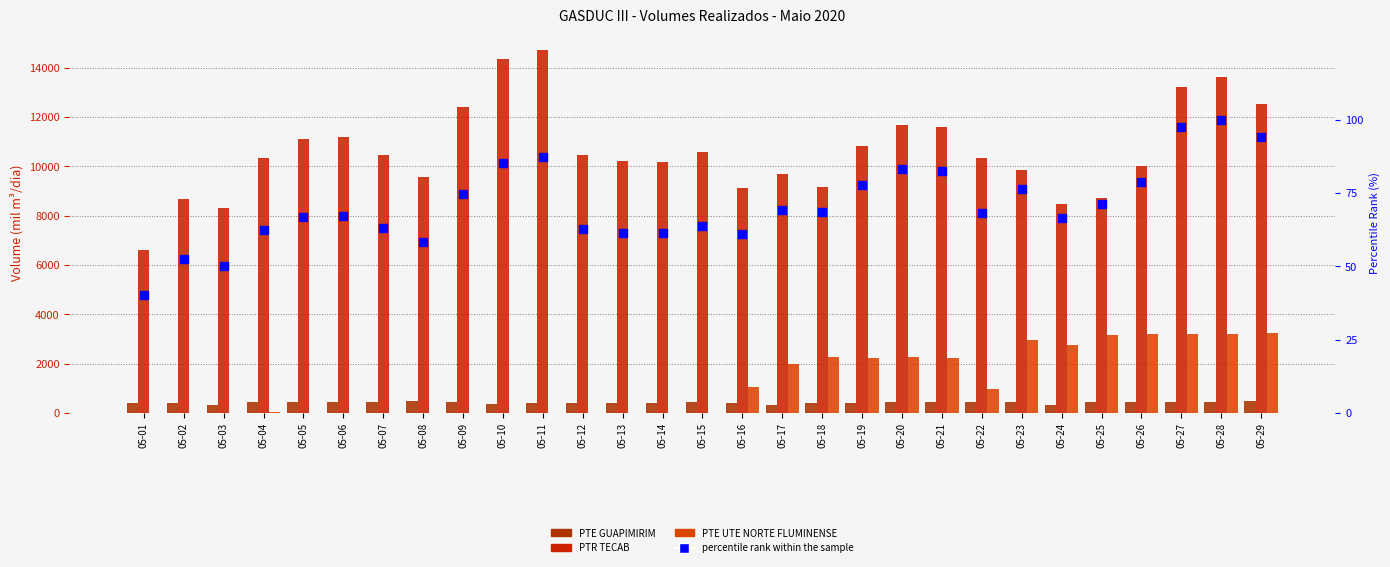

What is the total value across all series at 05-07?

10972.9